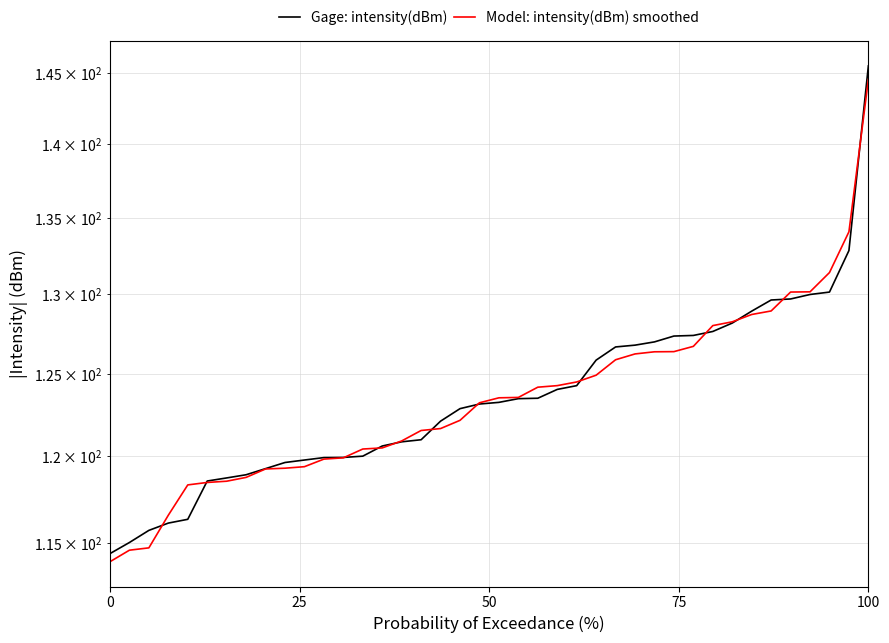

What are all the series names shown in the legend?

Gage: intensity(dBm), Model: intensity(dBm) smoothed